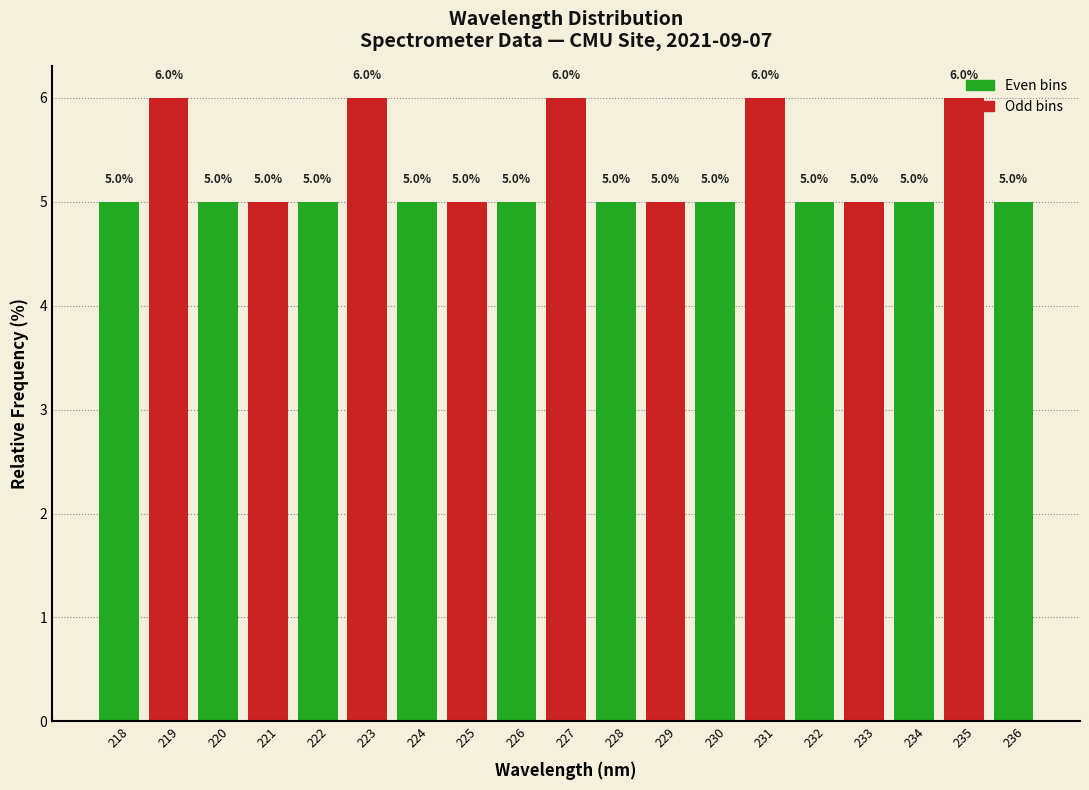

Approximately how many times larger is the value at 226 compared to 223?

0.8